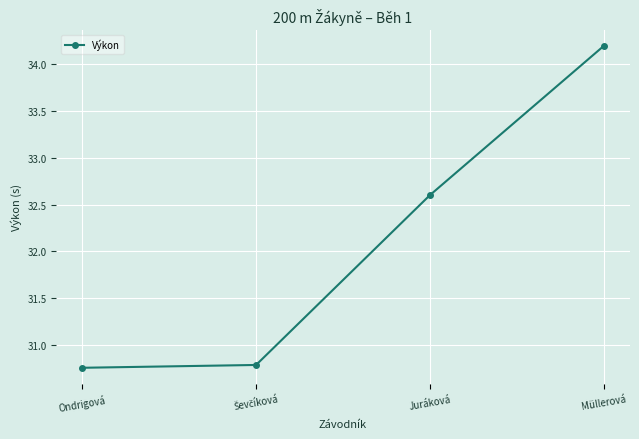

How many lines are shown in the chart?

1